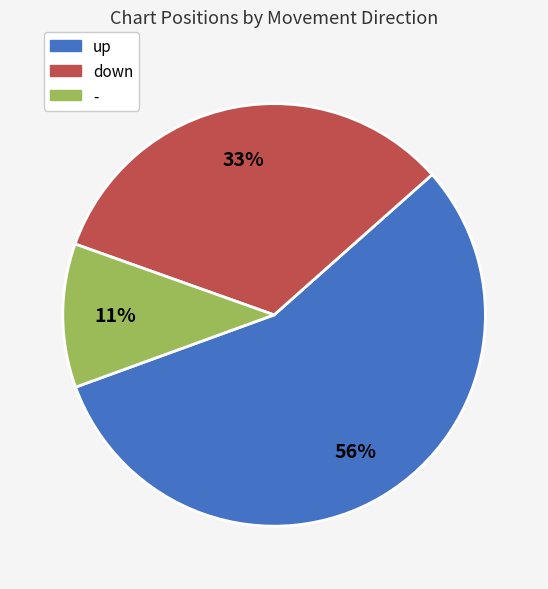

Does - represent more than half of the total?

No